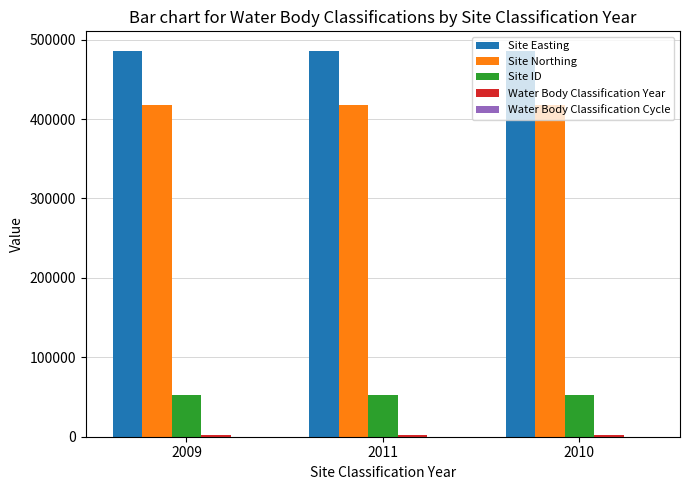

The Site ID series shows 52715 at 2011. True or false?

True